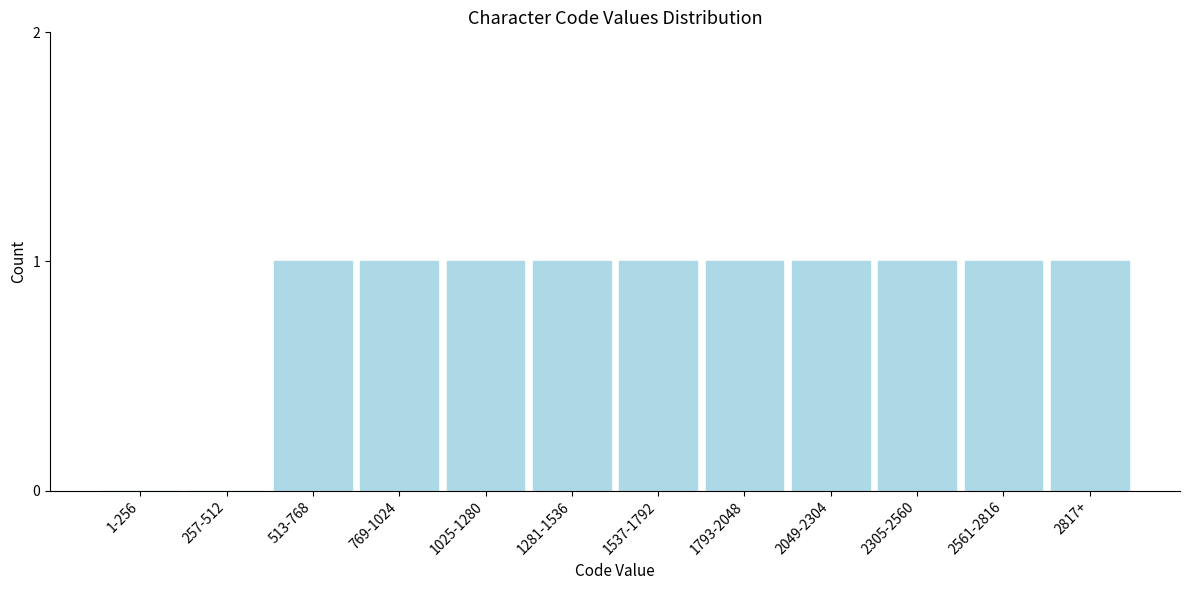

Reading left to right, what are all the values shown in this chart?

1-256=0	257-512=0	513-768=1	769-1024=1	1025-1280=1	1281-1536=1	1537-1792=1	1793-2048=1	2049-2304=1	2305-2560=1	2561-2816=1	2817+=1